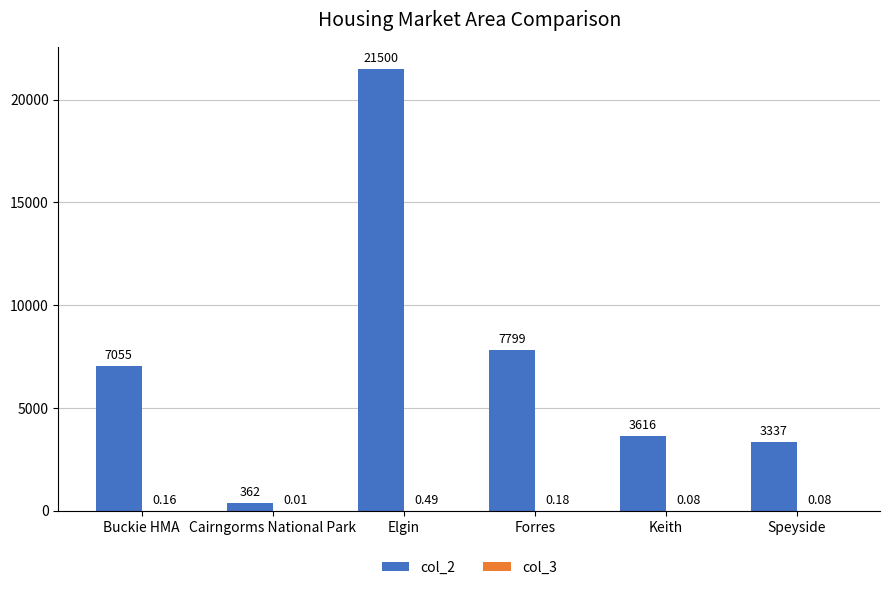

What is the sum of the col_2 values at Buckie HMA and Forres?

14854.0